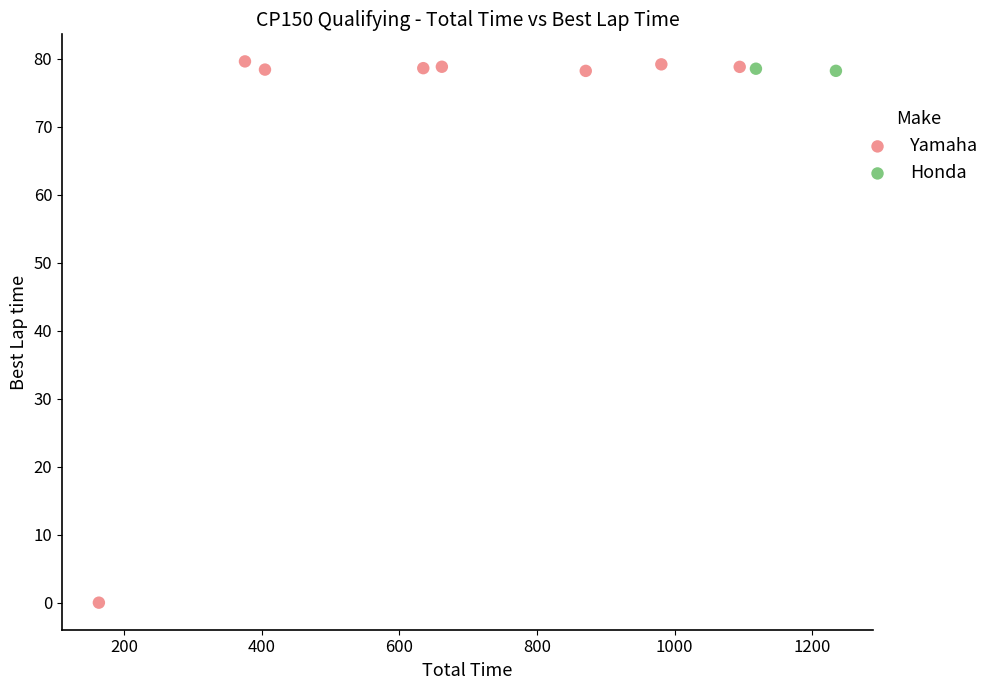

What are all the series names shown in the legend?

Yamaha, Honda